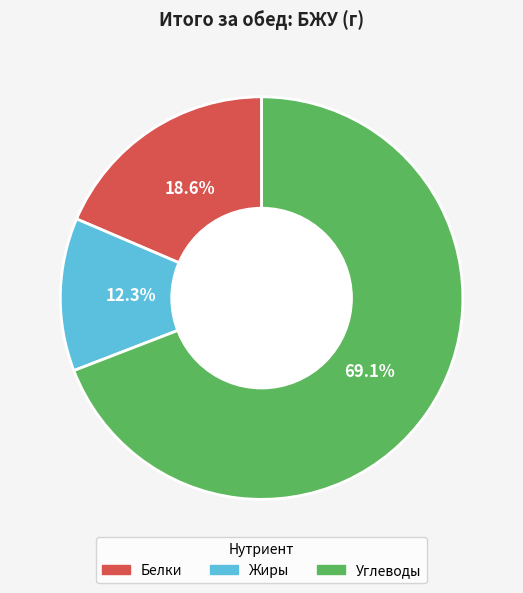

What is the largest slice in the pie chart?

Углеводы